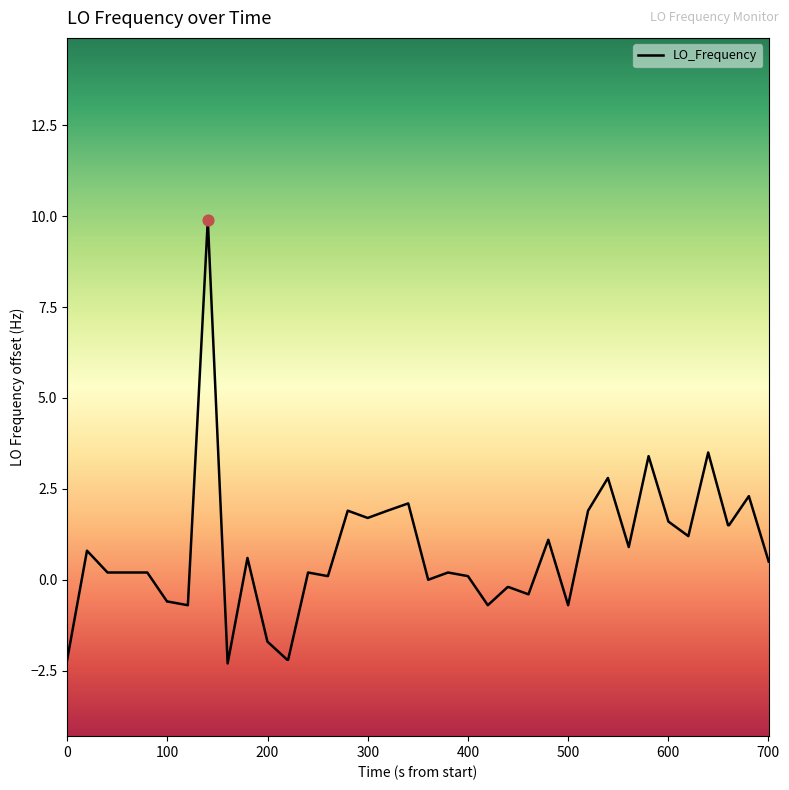

What is the minimum value shown in the chart?

-2.3